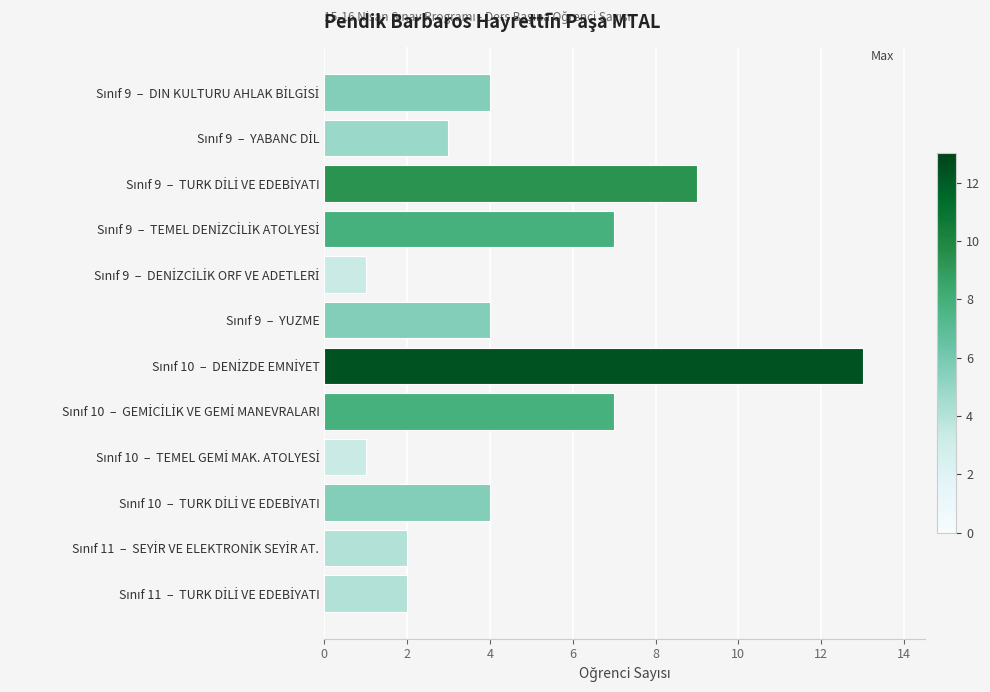

Does the chart contain stacked bars?

No